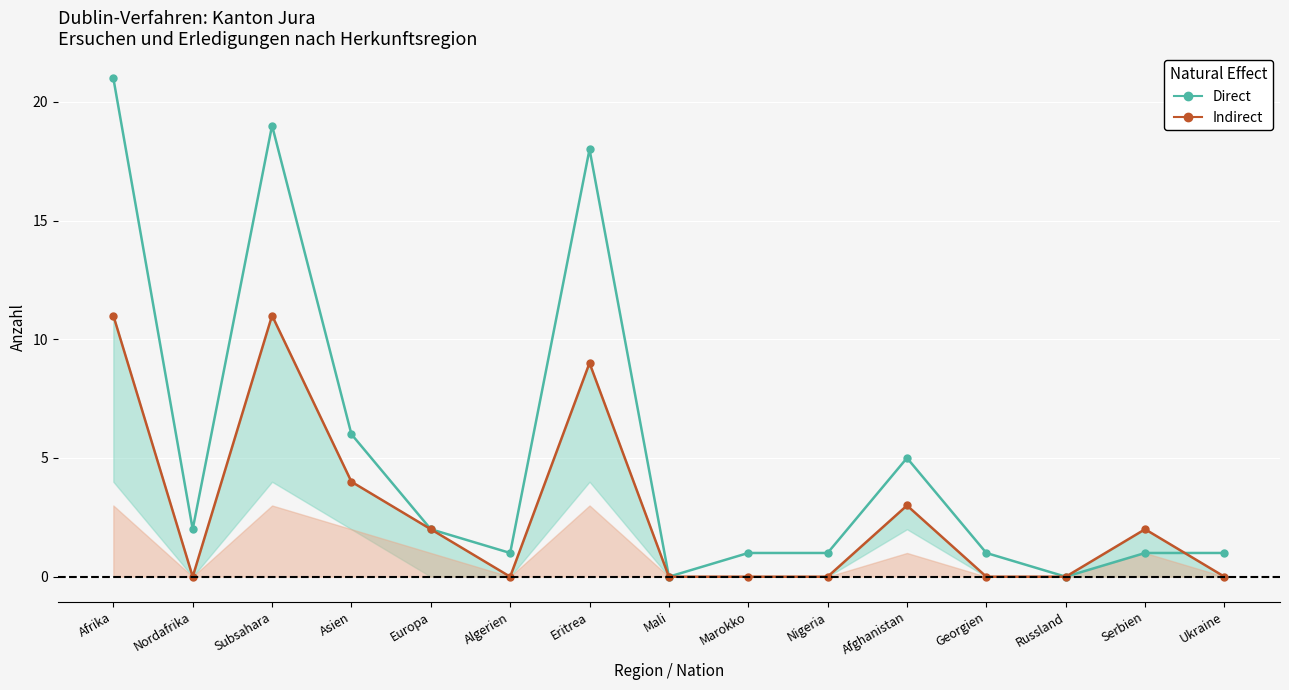

True or false: Direct and Indirect intersect in this chart.

True